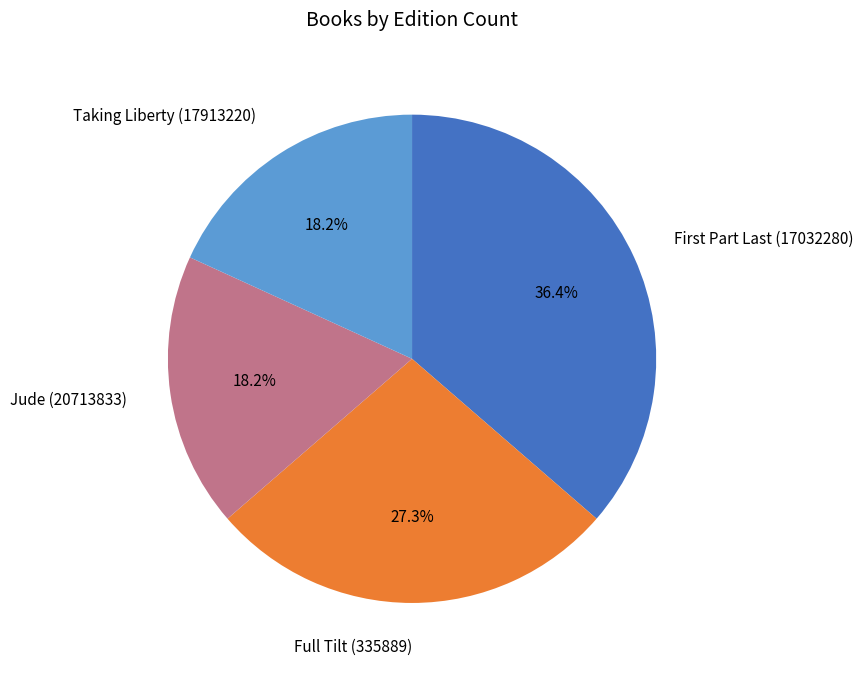

Is Full Tilt (335889) the majority of the pie?

No